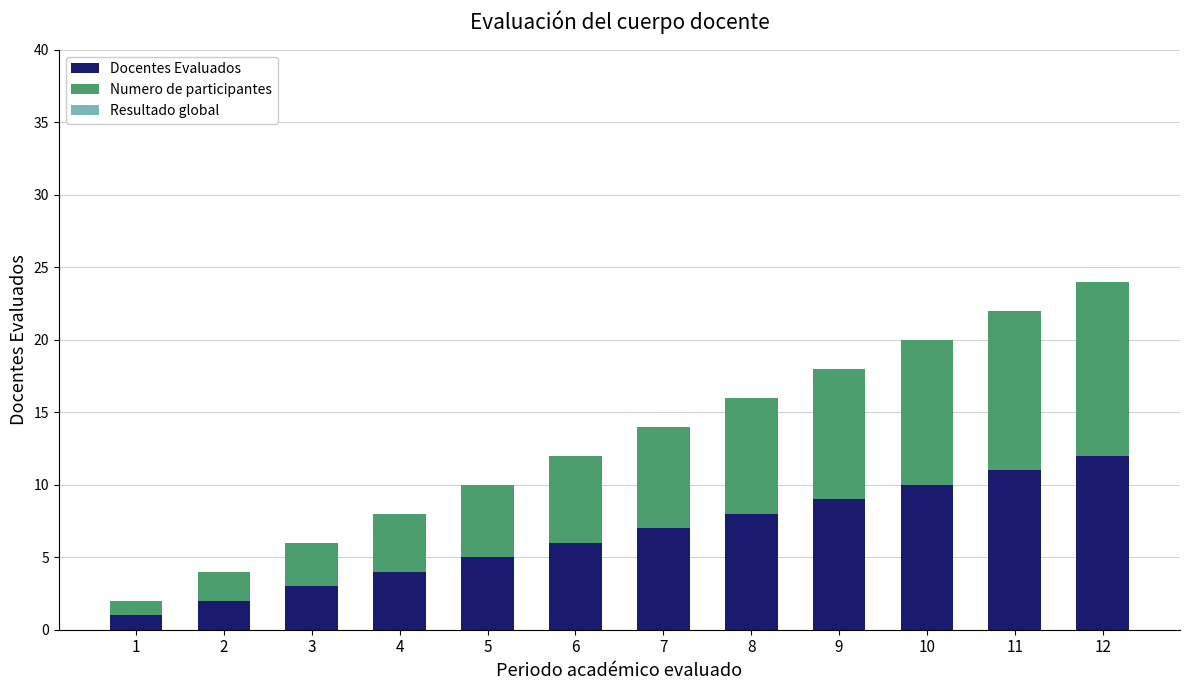

At which category is the sum across all series the highest?

12